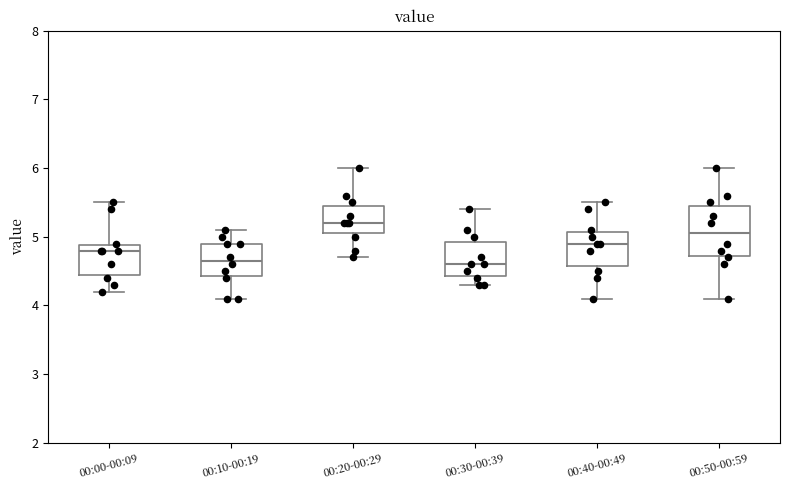

Reading left to right, transcribe this box plot: for each box, give where its median line is, the range the box spans, and where its two whiskers end, as read against the y-axis. The values are not printed on the chart, so give them approximately, as read against the axis.

00:00-00:09: median 4.8, box 4.5 to 4.9, whiskers 4.2 to 5.5
00:10-00:19: median 4.7, box 4.4 to 4.9, whiskers 4.1 to 5.1
00:20-00:29: median 5.2, box 5.1 to 5.5, whiskers 4.7 to 6.0
00:30-00:39: median 4.6, box 4.4 to 4.9, whiskers 4.3 to 5.4
00:40-00:49: median 4.9, box 4.6 to 5.1, whiskers 4.1 to 5.5
00:50-00:59: median 5.1, box 4.7 to 5.5, whiskers 4.1 to 6.0